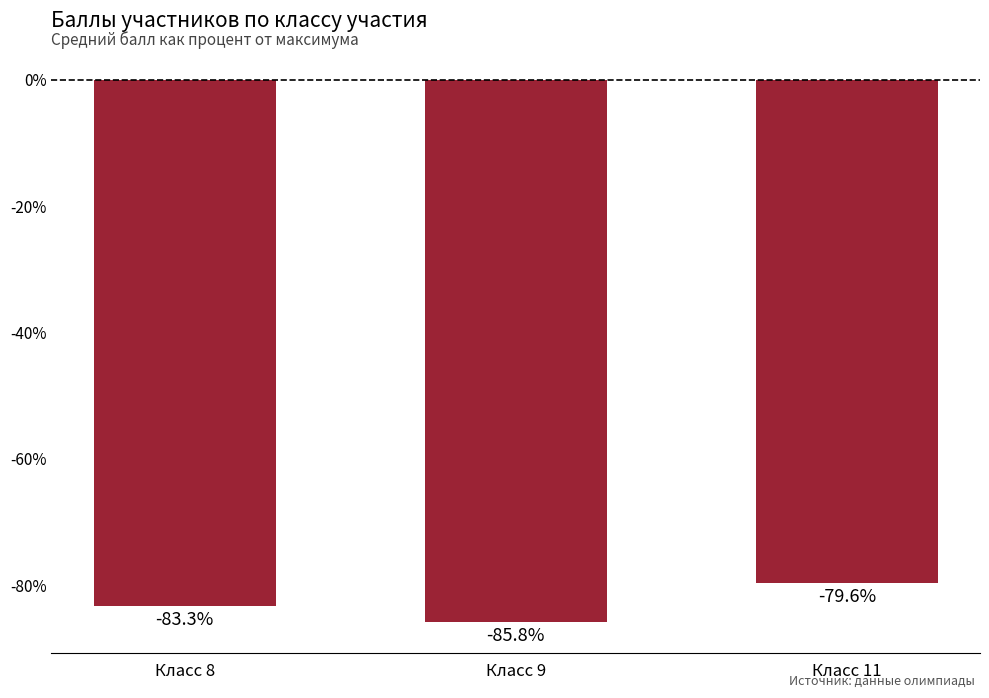

Count the values in the range -85 to -79.

2